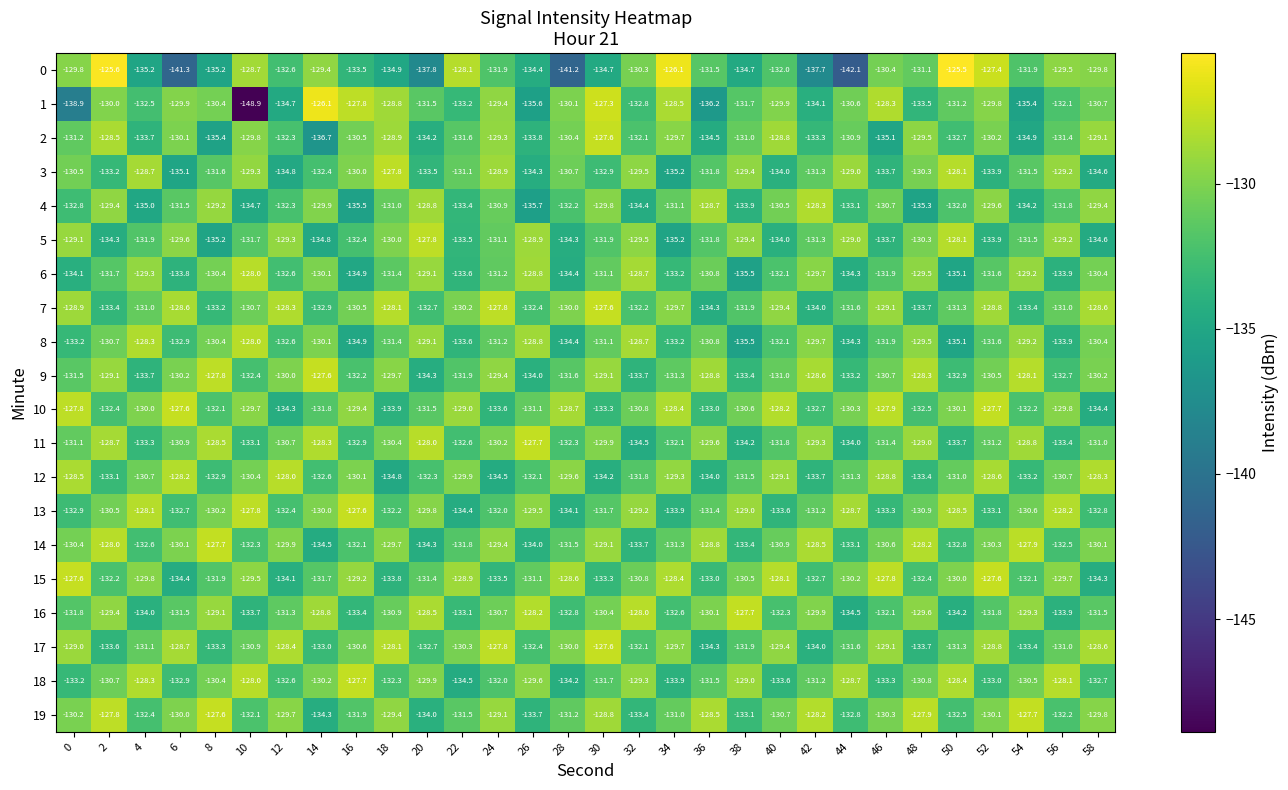

What is the difference between the 11 values at 44 and 8?

5.5